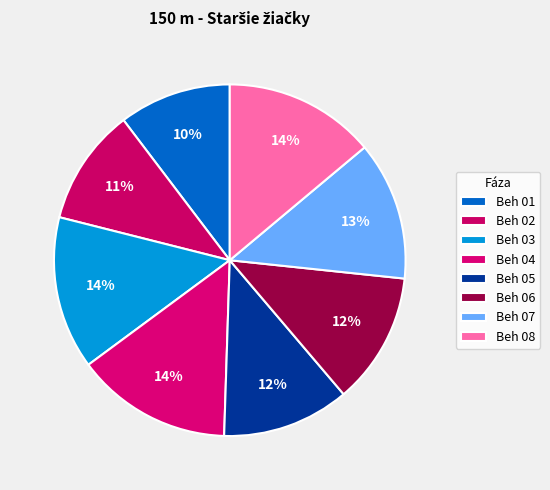

Is there a majority slice in this chart?

No